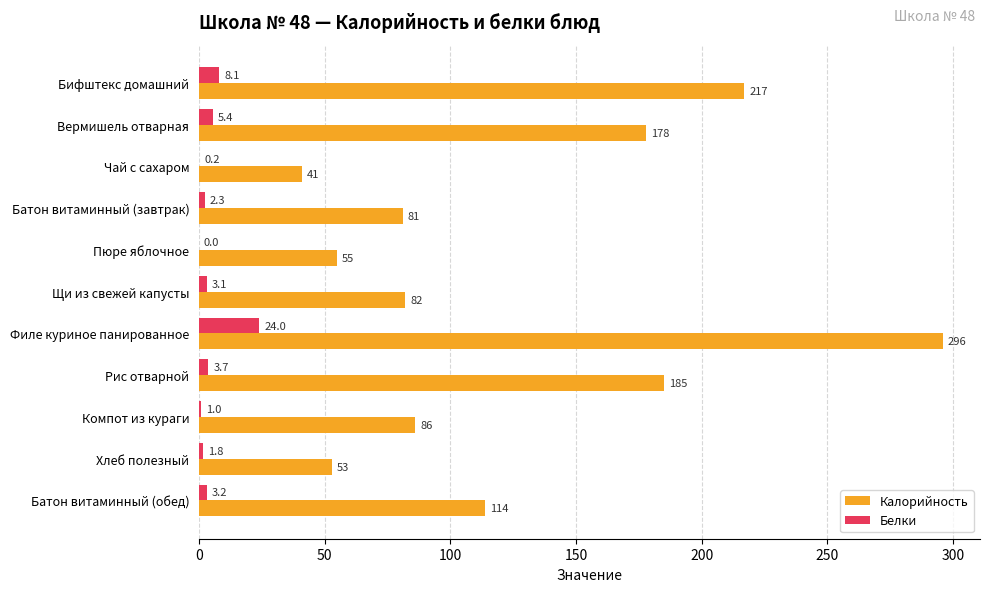

How many values in Белки are above zero?

10